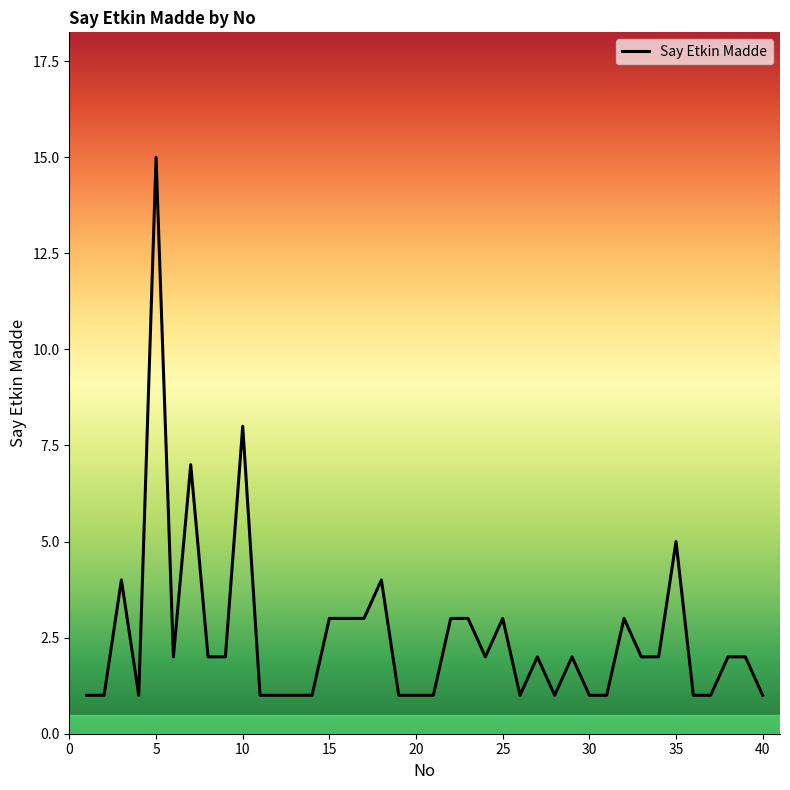

What is the difference between the maximum and minimum values?

14